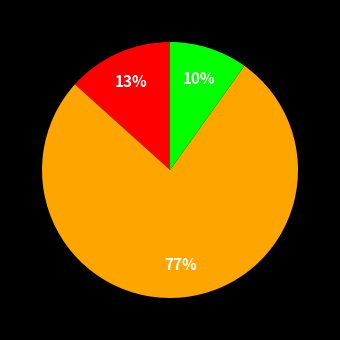

To the nearest percent, what is the difference between the largest and smallest slice percentages?

67%